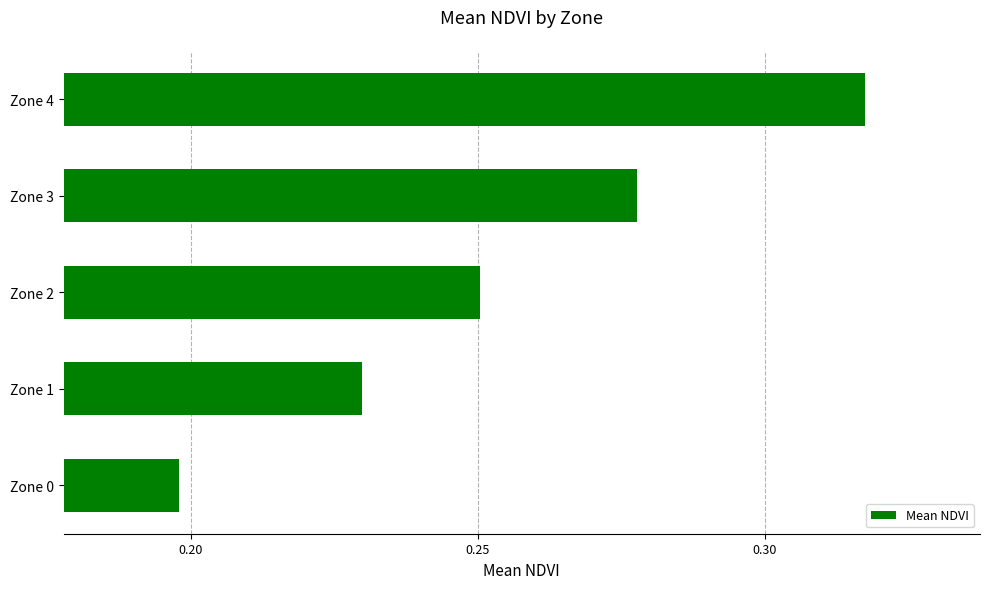

What is the change in value from Zone 1 to Zone 4?

+0.1